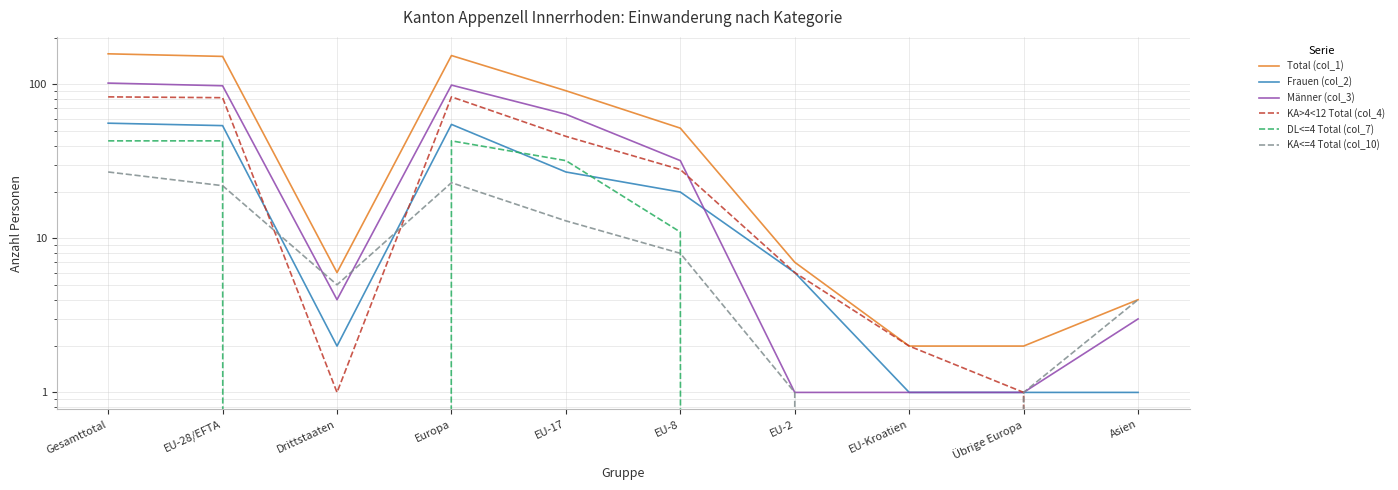

List the series in order of their peak value, lowest first.

KA<=4 Total (col_10), DL<=4 Total (col_7), Frauen (col_2), KA>4<12 Total (col_4), Männer (col_3), Total (col_1)